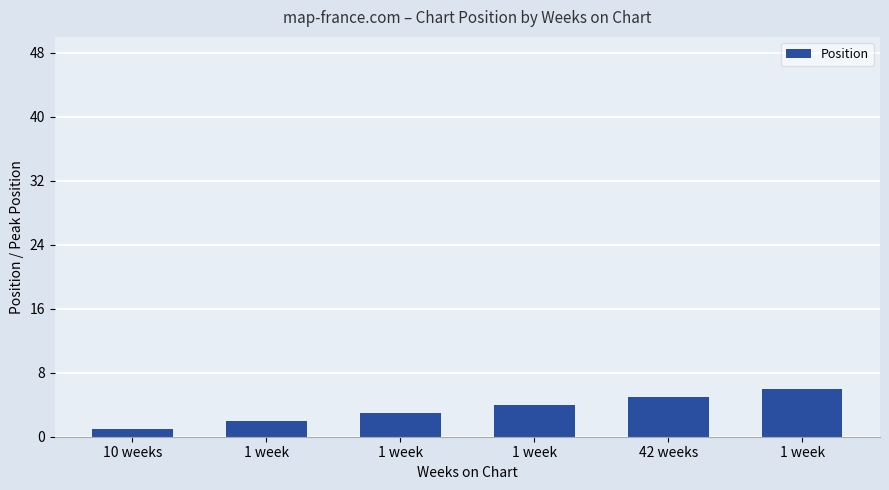

What is the label of the 4th bar from the right?

1 week